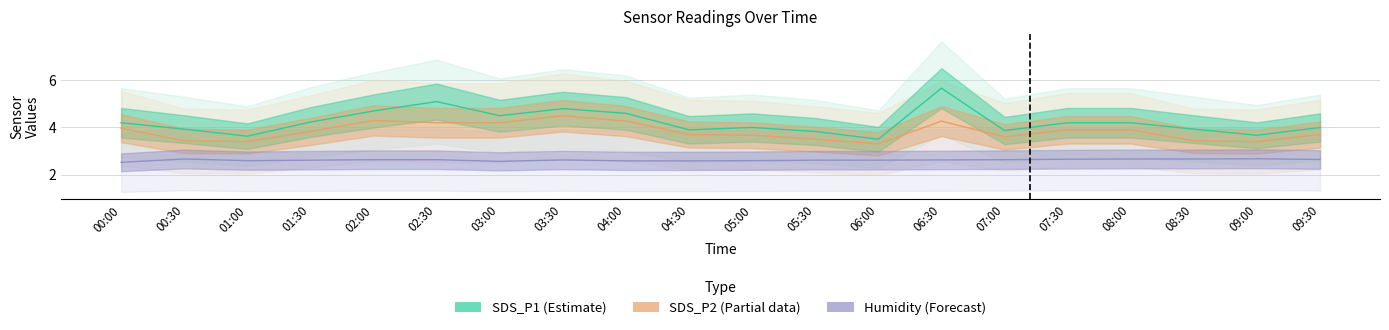

Which has a higher value, 07:00 or 09:30?

09:30